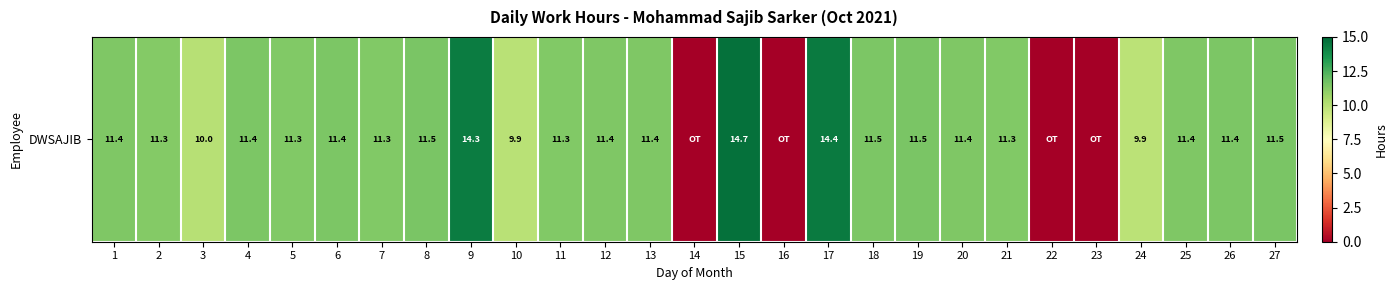

What is the difference between the second highest and minimum values?

14.4